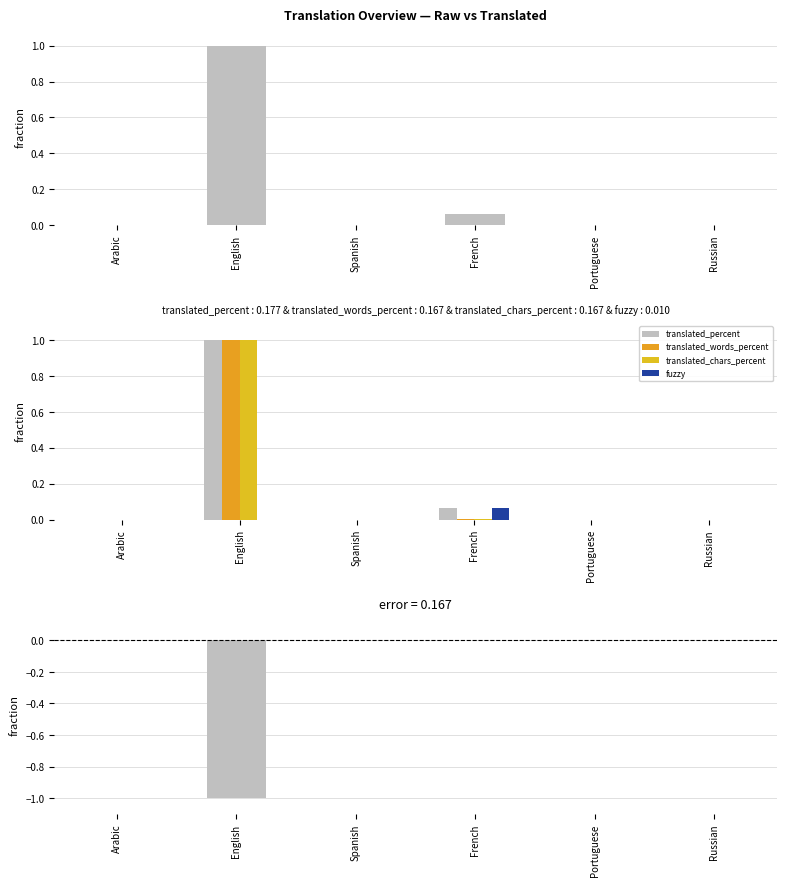

Reading right to left, what are all the values shown in this chart?

translated_percent: 0.0	0.0	0.1	0.0	1.0	0.0
translated_words_percent: 0.0	0.0	0.0	0.0	1.0	0.0
translated_chars_percent: 0.0	0.0	0.0	0.0	1.0	0.0
fuzzy: 0.0	0.0	0.1	0.0	0.0	0.0